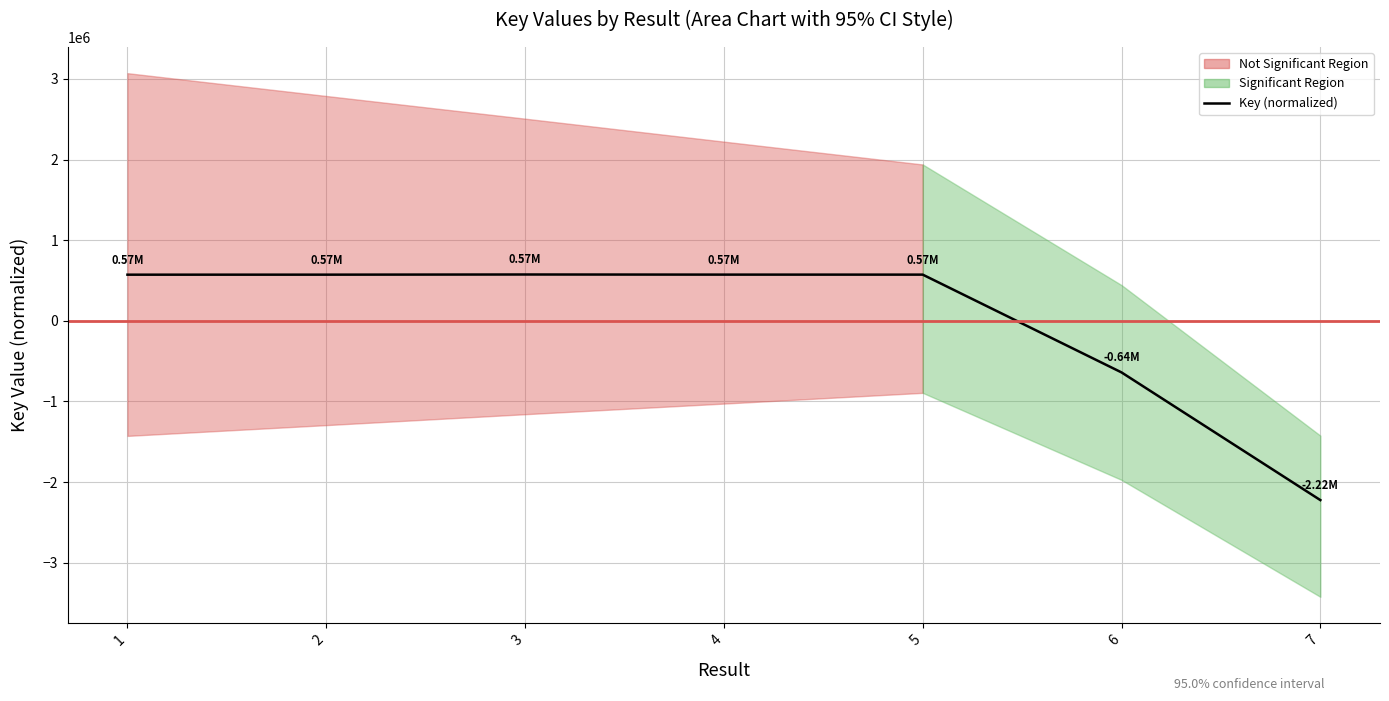

What is the difference between the maximum and second lowest values?

1214854.8